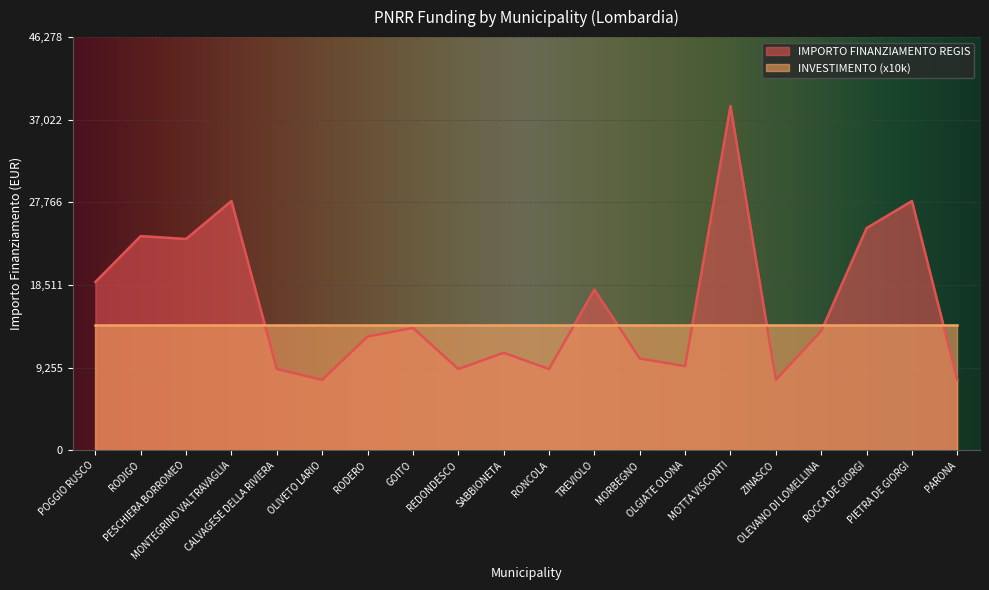

List the labels in order of value, smallest first.

OLIVETO LARIO, ZINASCO, PARONA, CALVAGESE DELLA RIVIERA, REDONDESCO, RONCOLA, OLGIATE OLONA, MORBEGNO, SABBIONETA, RODERO, OLEVANO DI LOMELLINA, GOITO, TREVIOLO, POGGIO RUSCO, PESCHIERA BORROMEO, RODIGO, ROCCA DE GIORGI, MONTEGRINO VALTRAVAGLIA, PIETRA DE GIORGI, MOTTA VISCONTI